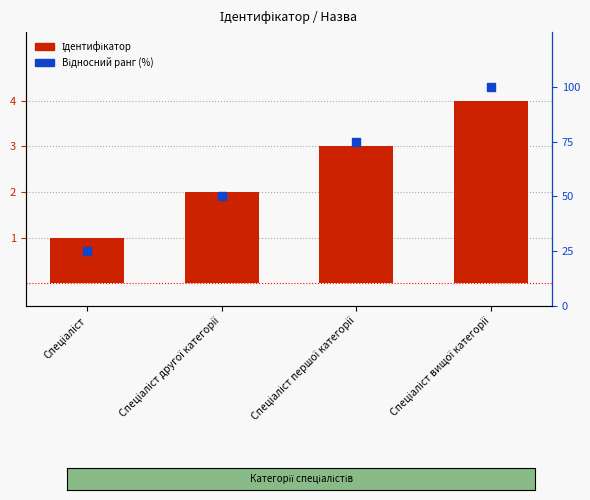

What are all the series names shown in the legend?

Ідентифікатор, Відносний ранг (%)